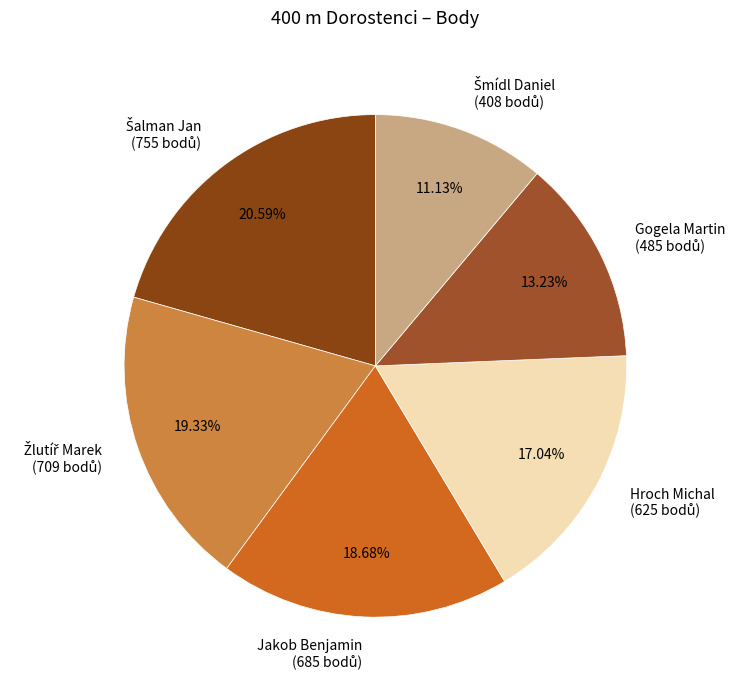

How many slices are in this pie chart?

6